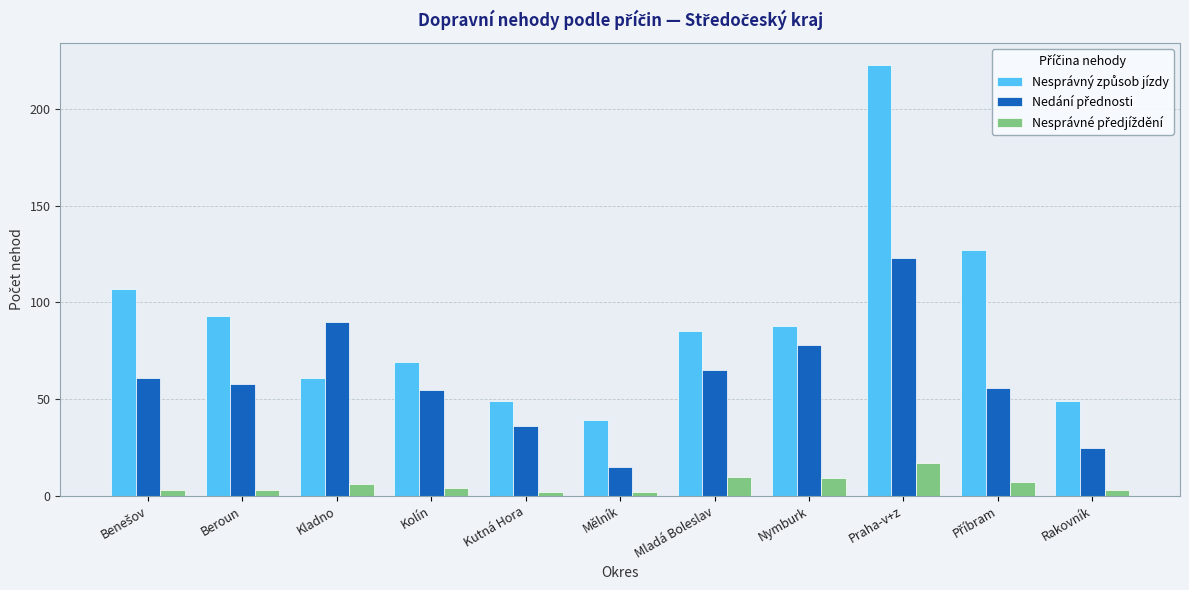

At which category is the sum across all series the highest?

Praha-v+z